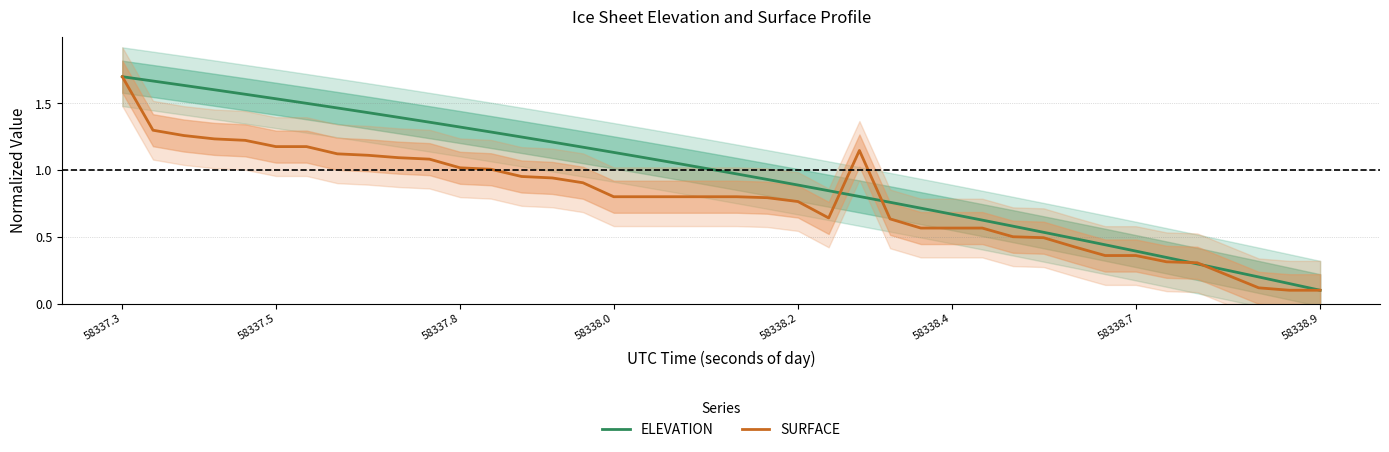

What is the average value of the SURFACE series?

0.8